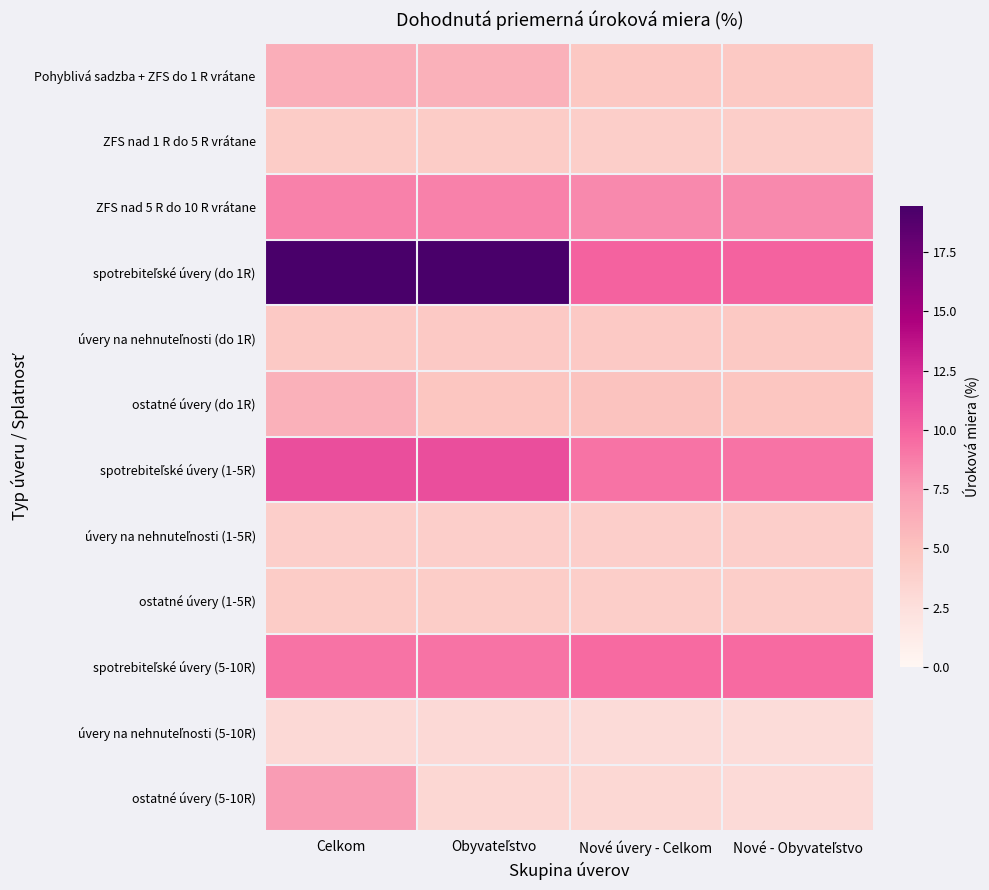

Which series has the widest spread of values?

spotrebiteľské úvery (do 1R)